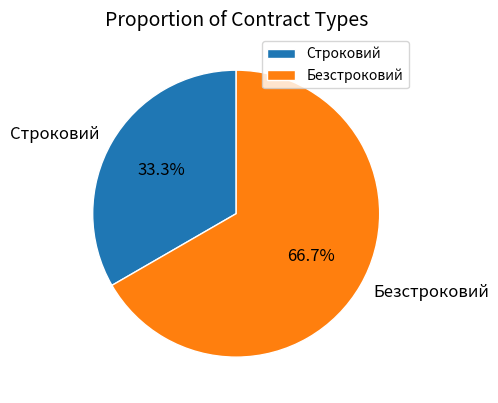

What is the majority slice?

Безстроковий